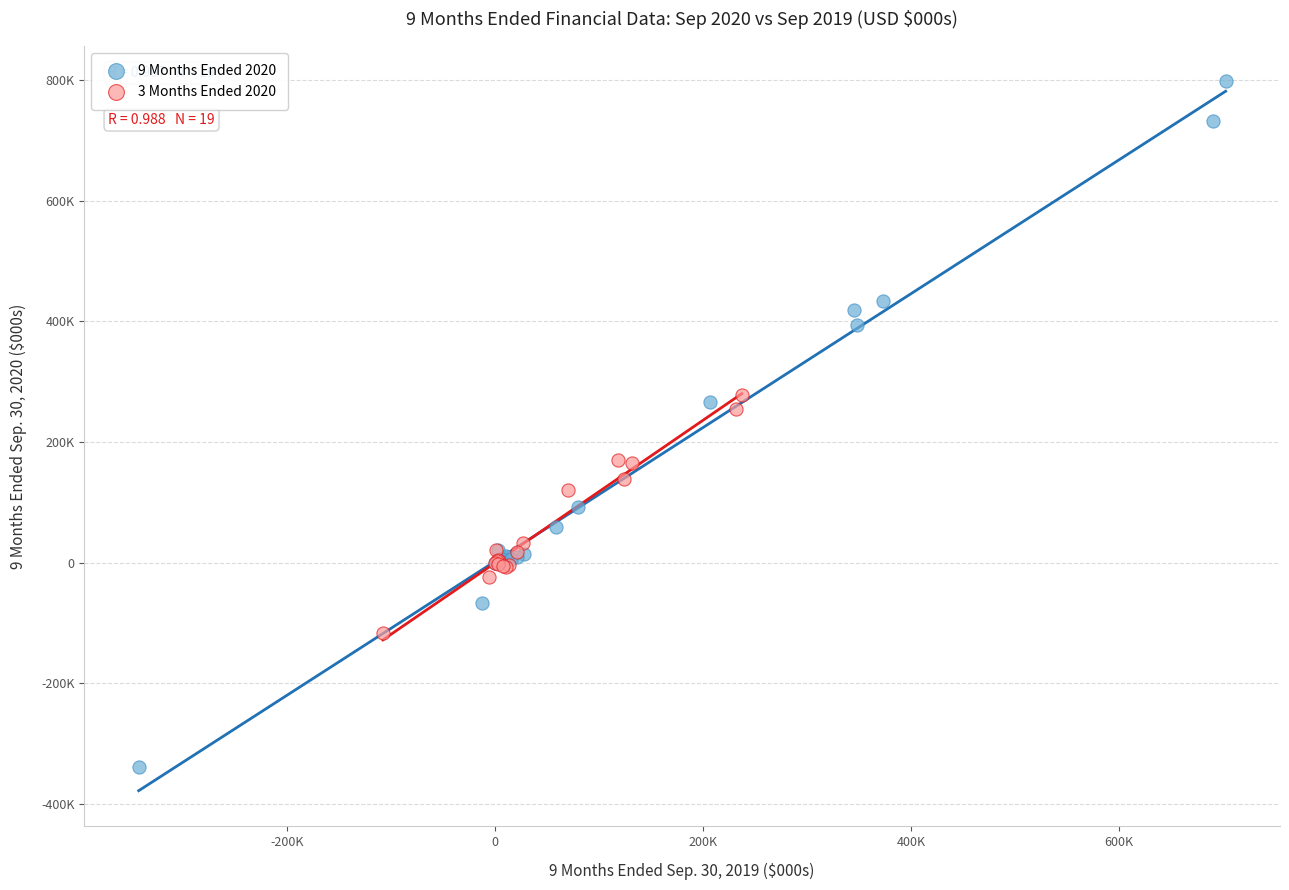

Which series contains the lowest Y value?

9 Months Ended 2020